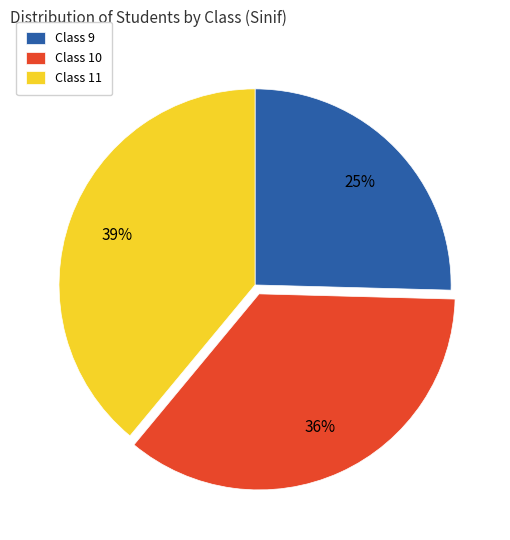

To the nearest percent, what percentage of the pie is Class 10?

36%